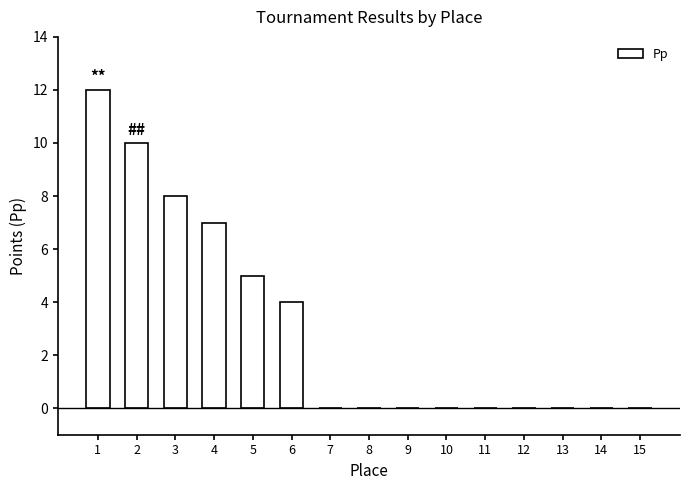

What is the change in value from 3 to 13?

-8